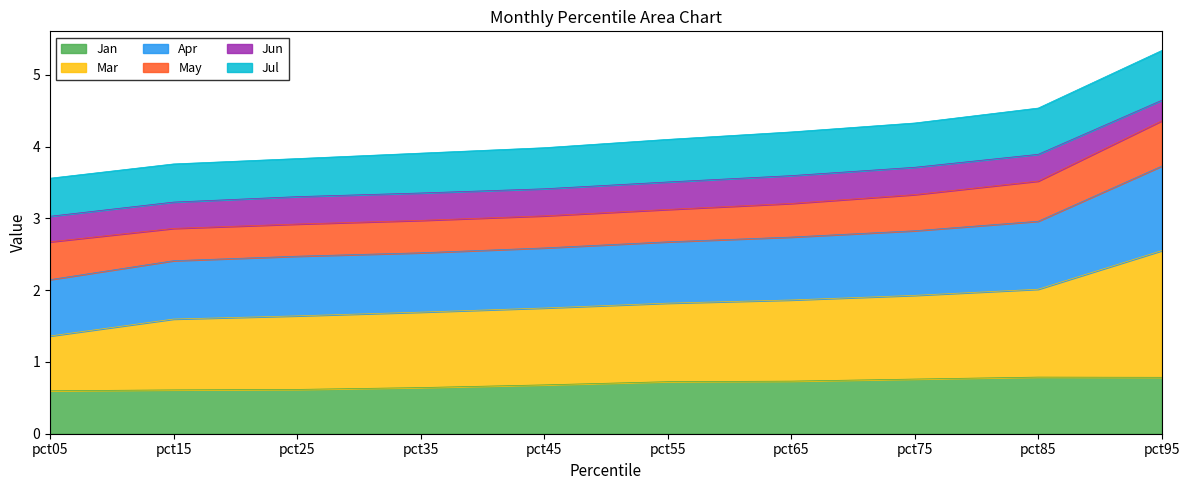

What is the maximum value for Jan?

0.8